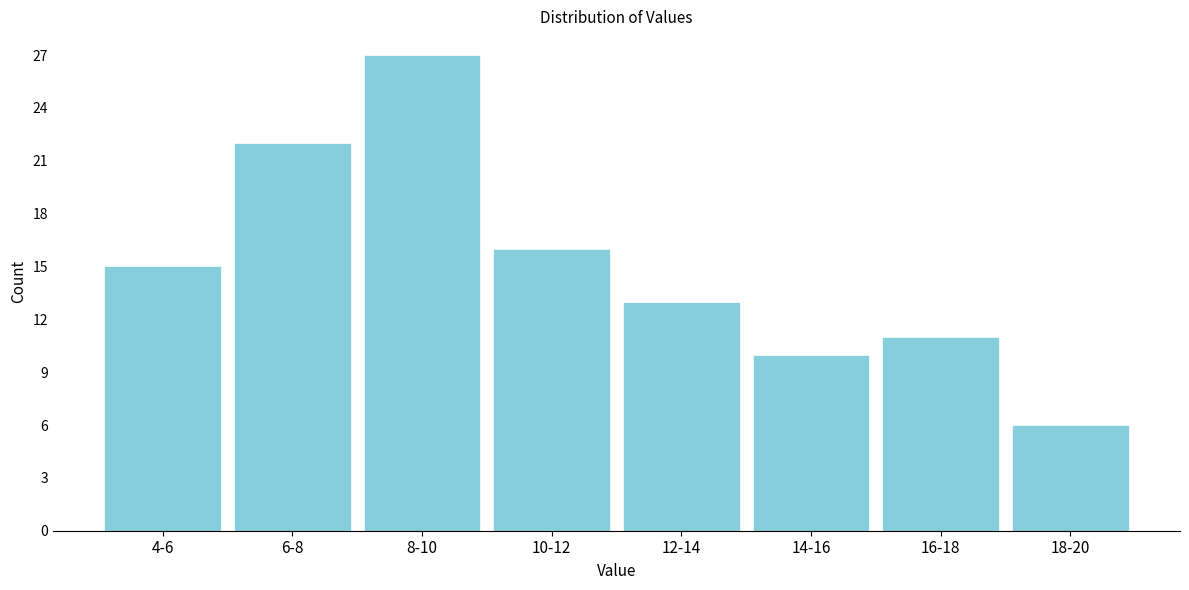

Reading right to left, extract all data points from this chart.

18-20=6	16-18=11	14-16=10	12-14=13	10-12=16	8-10=27	6-8=22	4-6=15